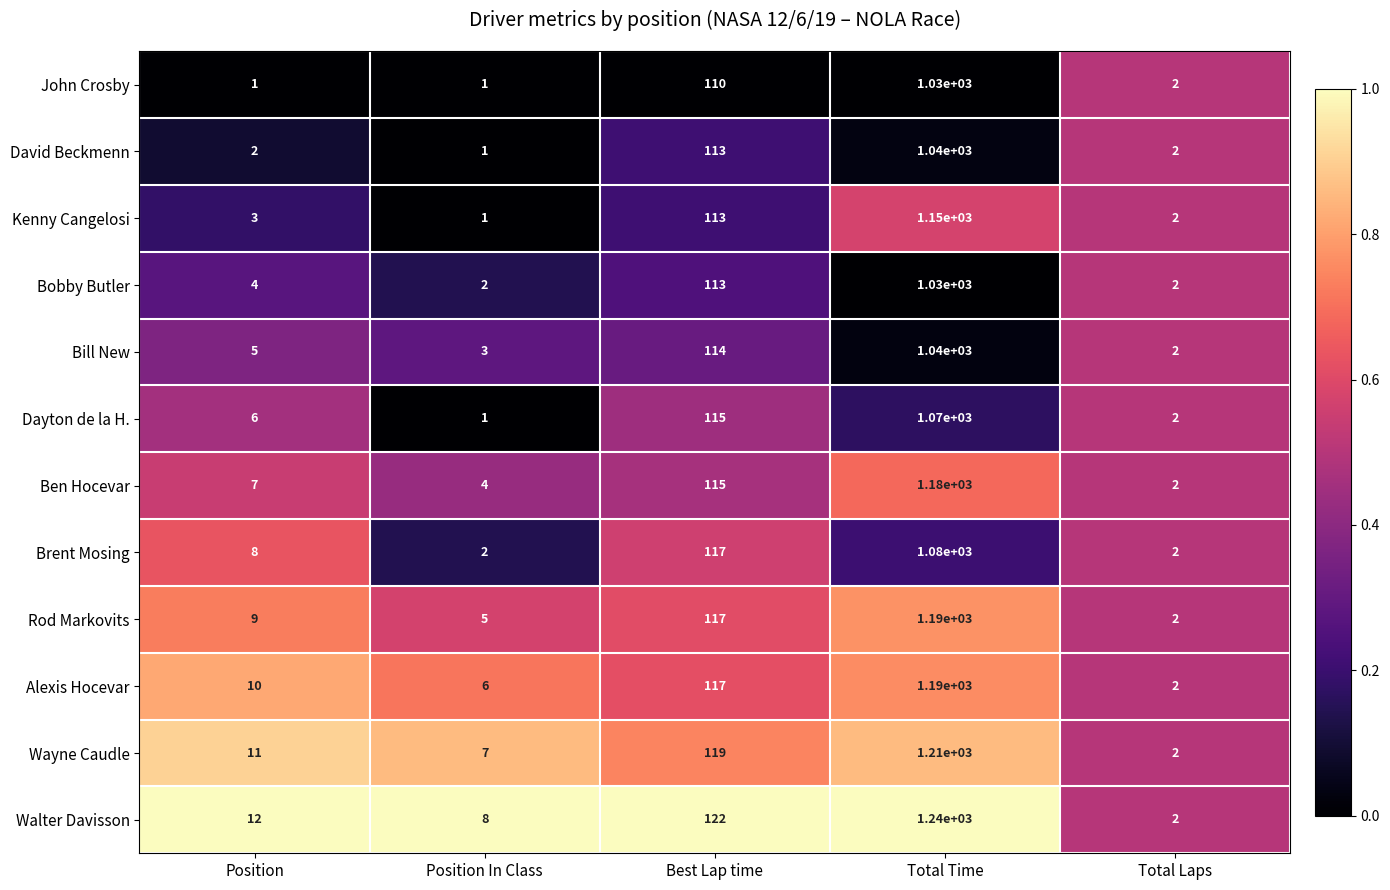

What is the total value across all series at Total Time?

13450